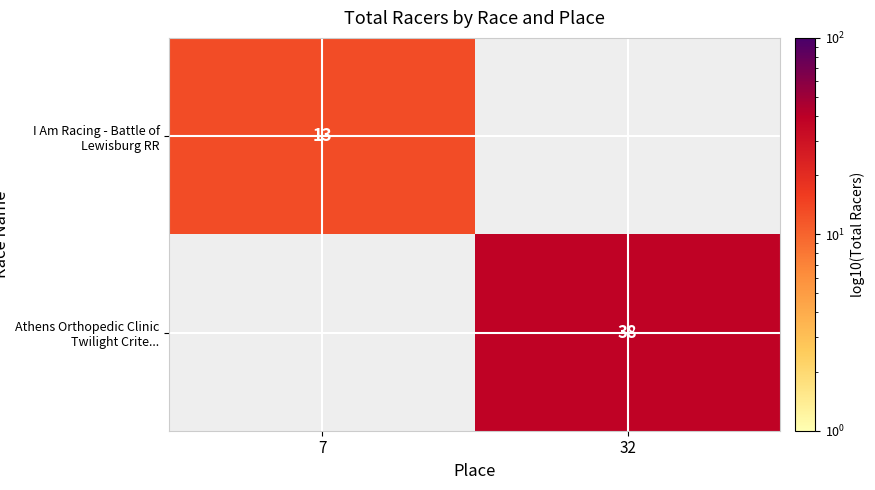

Is it true that I Am Racing - Battle of Lewisburg RR equals 3 at 7?

False